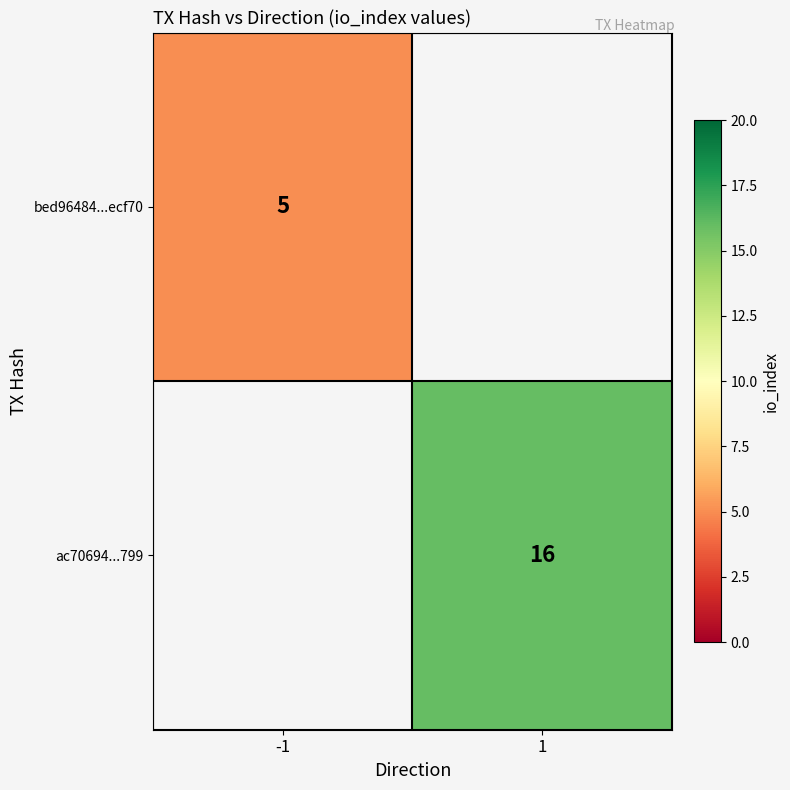

What is the maximum value shown in the chart?

16.0